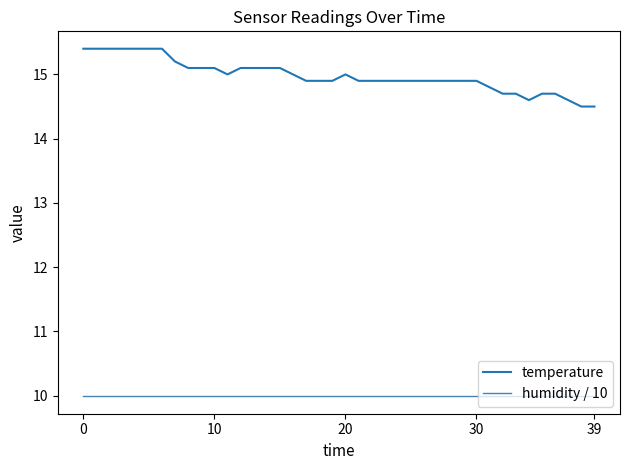

Which series has the largest range (max minus min)?

temperature